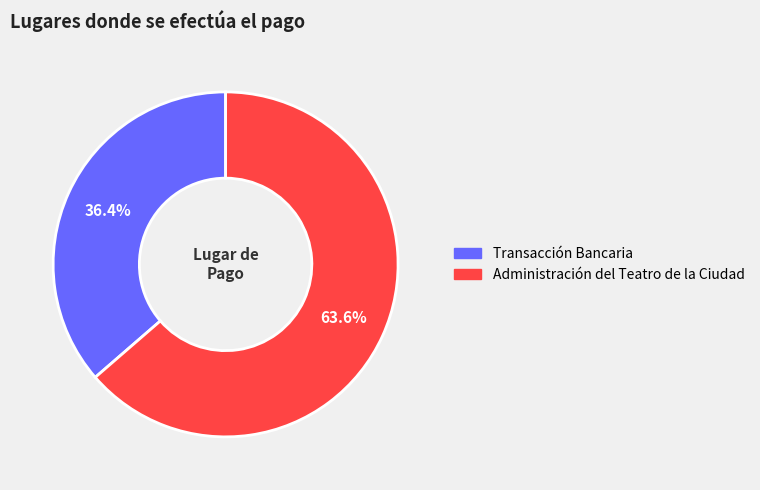

Which has a higher value, Transacción Bancaria or Administración del Teatro de la Ciudad?

Administración del Teatro de la Ciudad